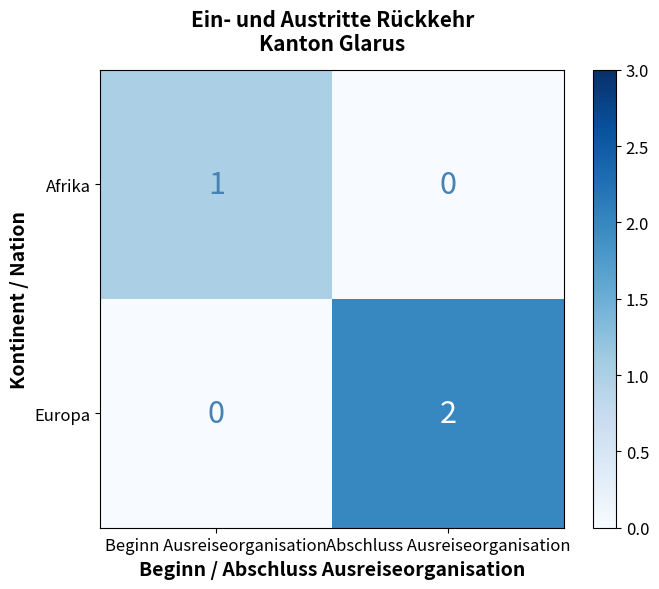

Between Beginn Ausreiseorganisation and Abschluss Ausreiseorganisation, which series saw the biggest shift?

Europa